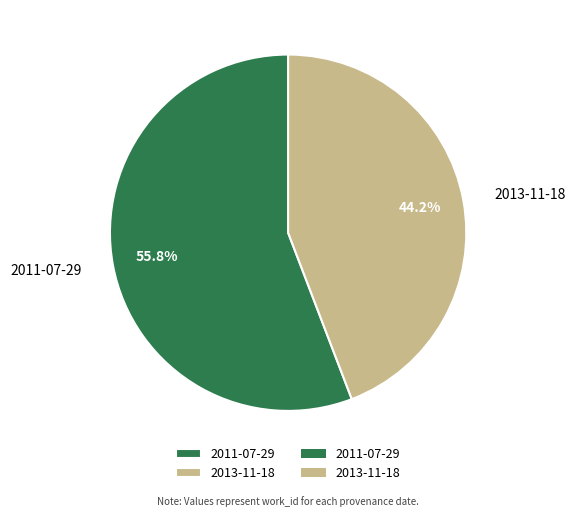

Is it true that 2013-11-18 is 58% of the pie?

False